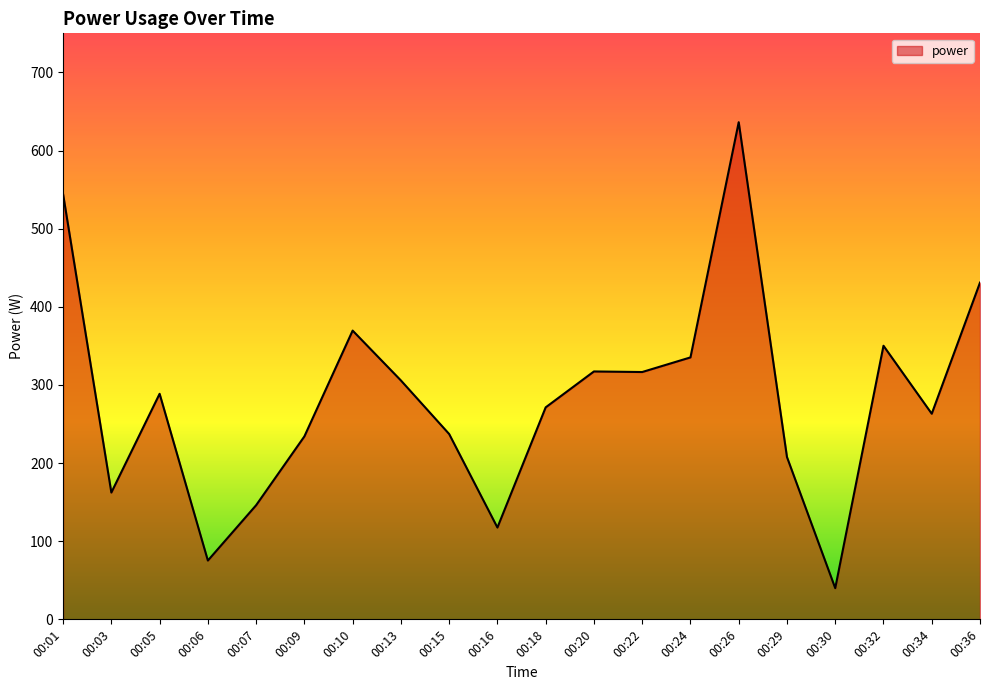

Read the value at 00:36.

431.0